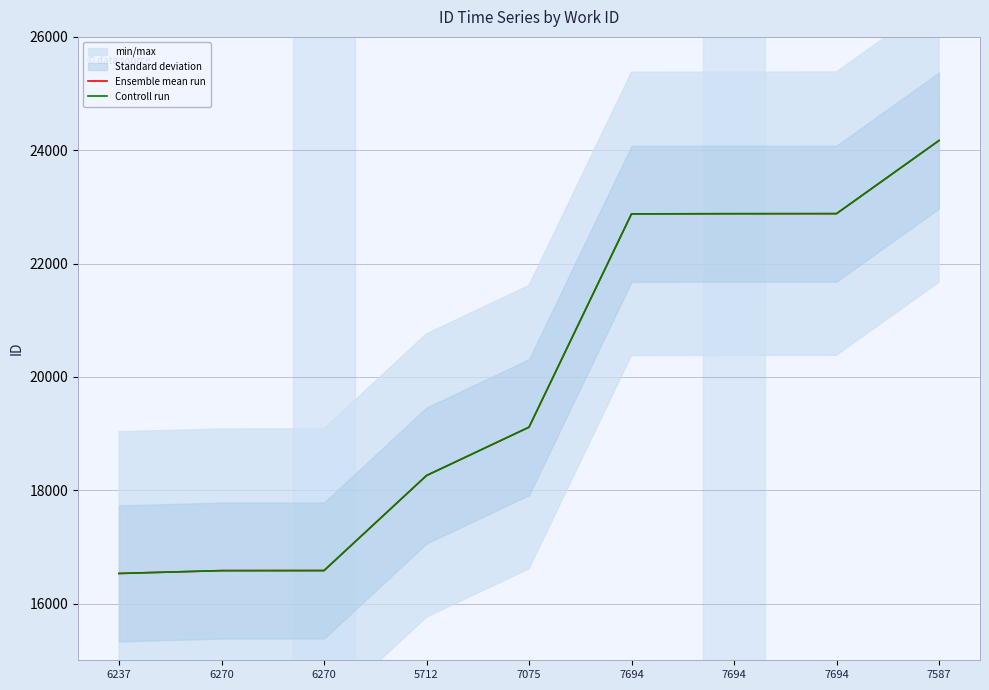

At which label is Ensemble mean run closest to 20351?

7075